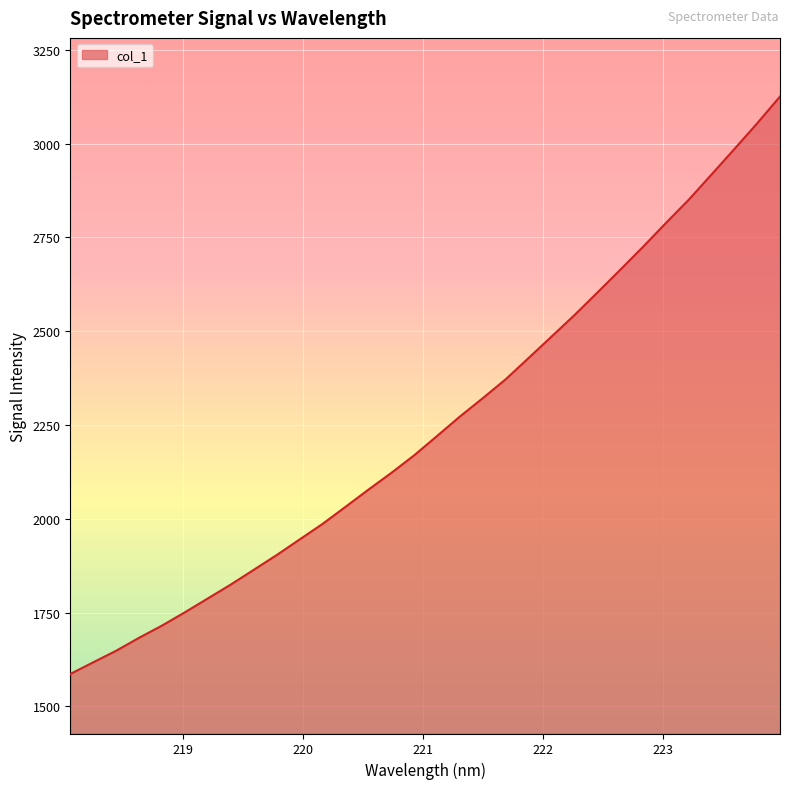

What is the smallest value displayed?

1586.1